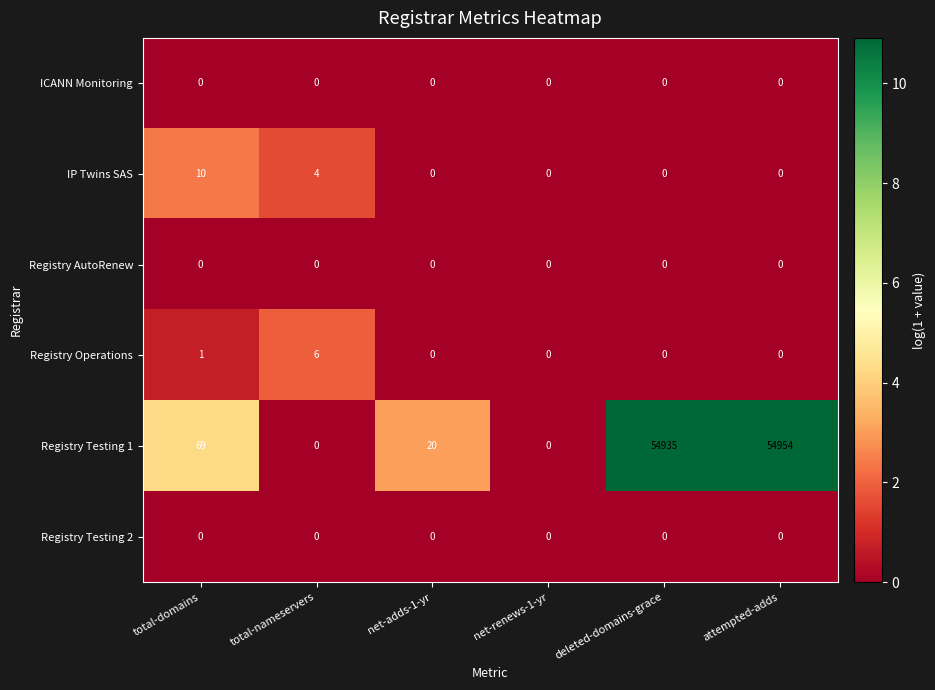

Which series has the widest spread of values?

Registry Testing 1